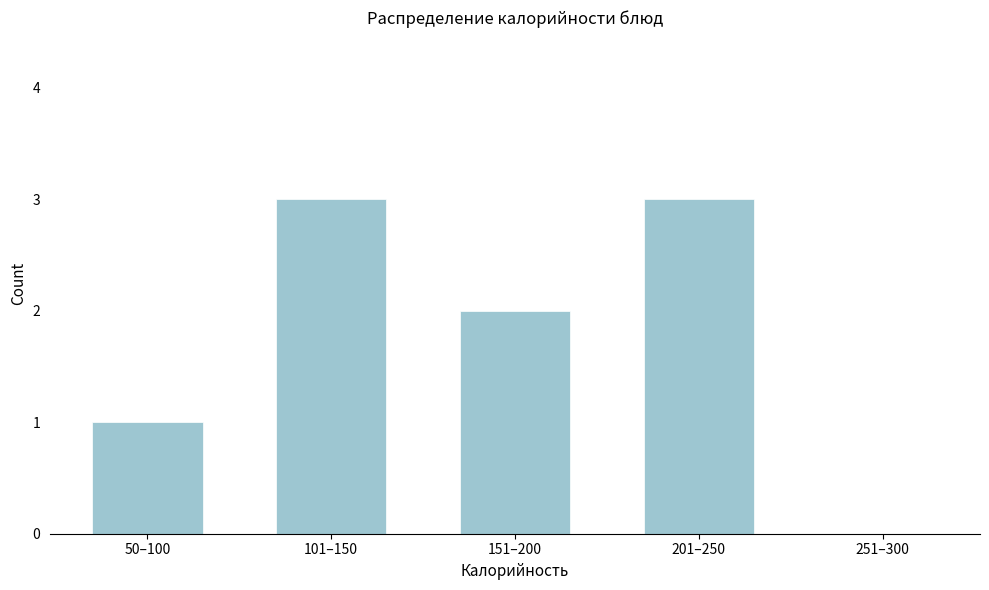

Reading right to left, transcribe all the data shown in this chart.

251–300=0	201–250=3	151–200=2	101–150=3	50–100=1